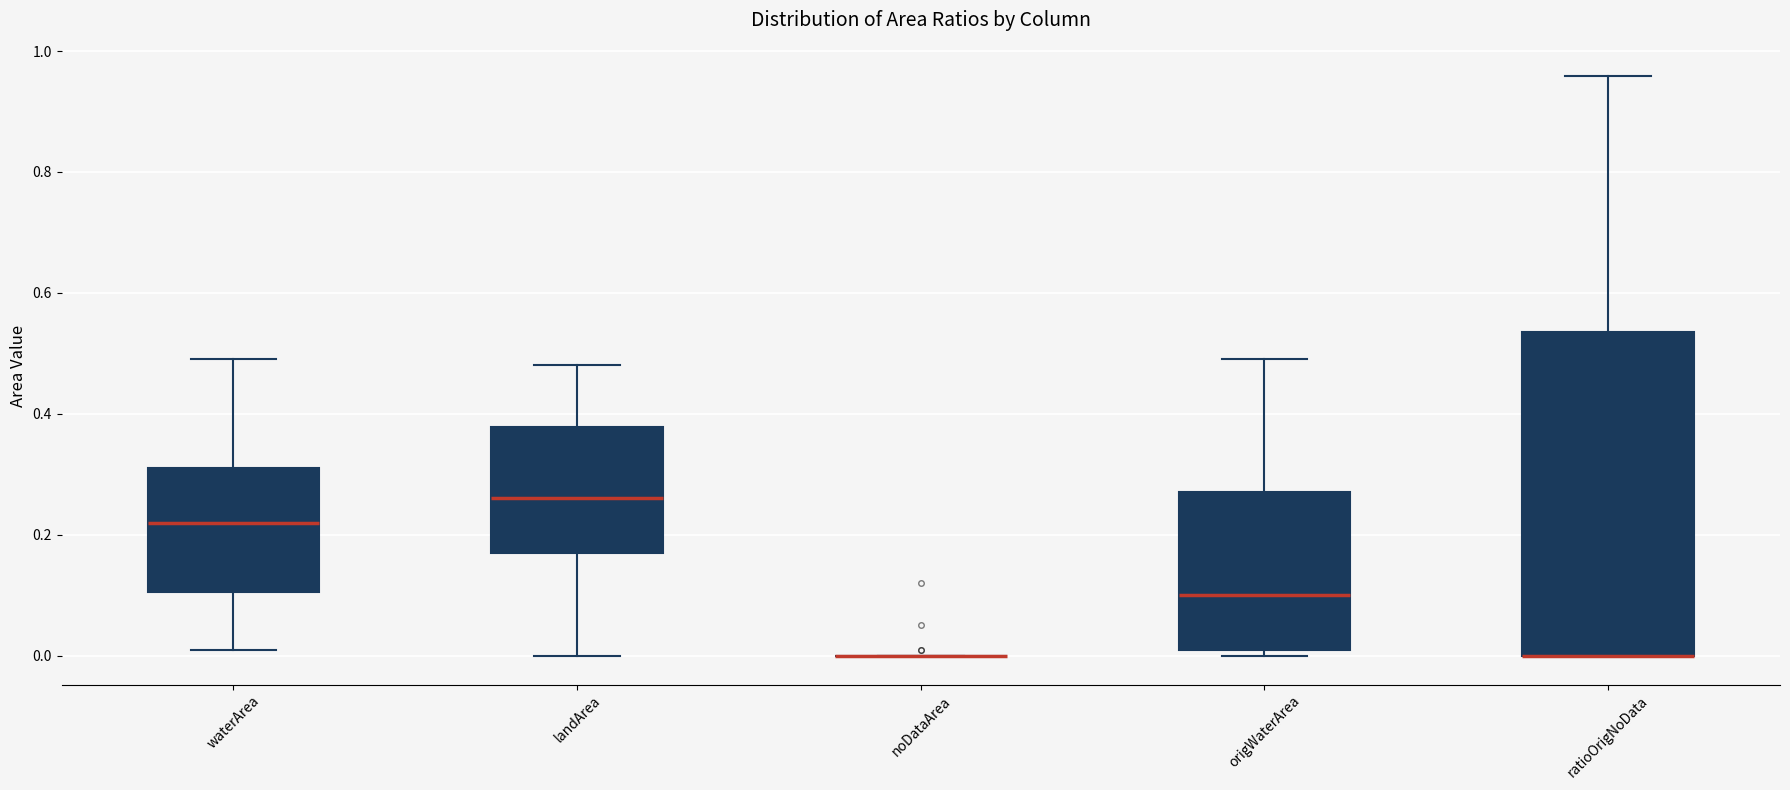

Reading left to right, read every box against the y-axis: the position of its median line, the range the box covers, and the ends of its whiskers. The values are not printed on the chart, so give them approximately, as read against the axis.

waterArea: median 0.22, box 0.10 to 0.32, whiskers 0.02 to 0.50
landArea: median 0.26, box 0.18 to 0.38, whiskers 0.00 to 0.48
noDataArea: box collapsed to a line at 0.00, whiskers 0.00 to 0.00
origWaterArea: median 0.10, box 0.02 to 0.28, whiskers 0.00 to 0.50
ratioOrigNoData: median 0.00 (drawn on the box's lower edge), box 0.00 to 0.54, whiskers 0.00 to 0.96